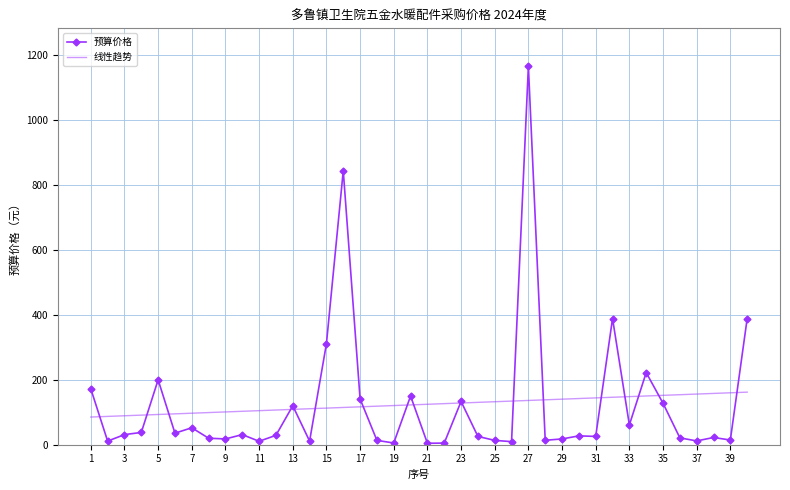

List the series in order of their peak value, lowest first.

线性趋势, 预算价格